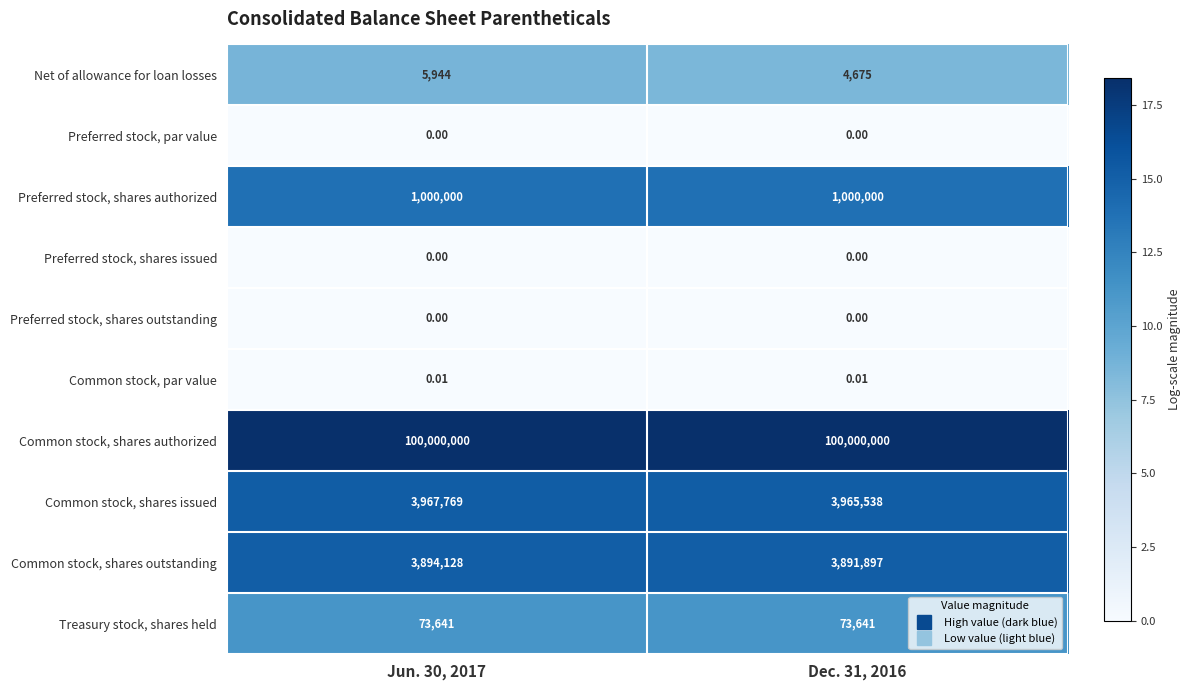

Is the value of Common stock, shares outstanding at Dec. 31, 2016 greater than the value of Preferred stock, par value at Jun. 30, 2017?

Yes